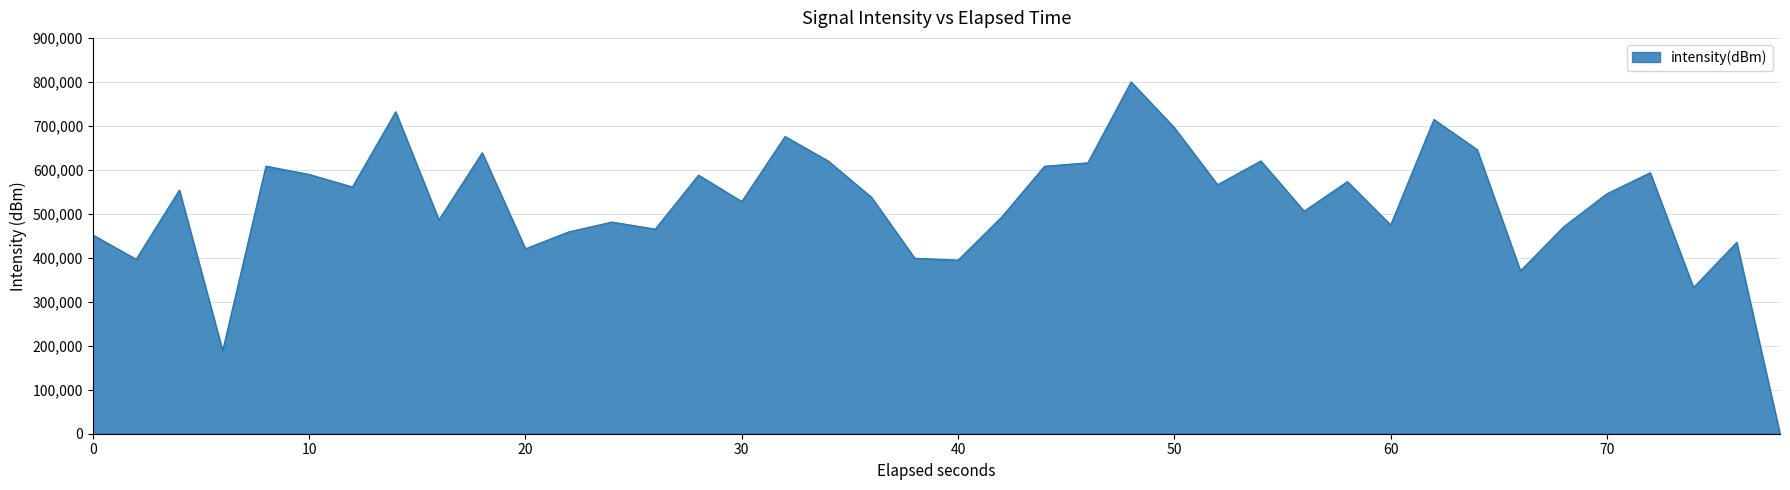

What is the maximum value shown in the chart?

800000.0